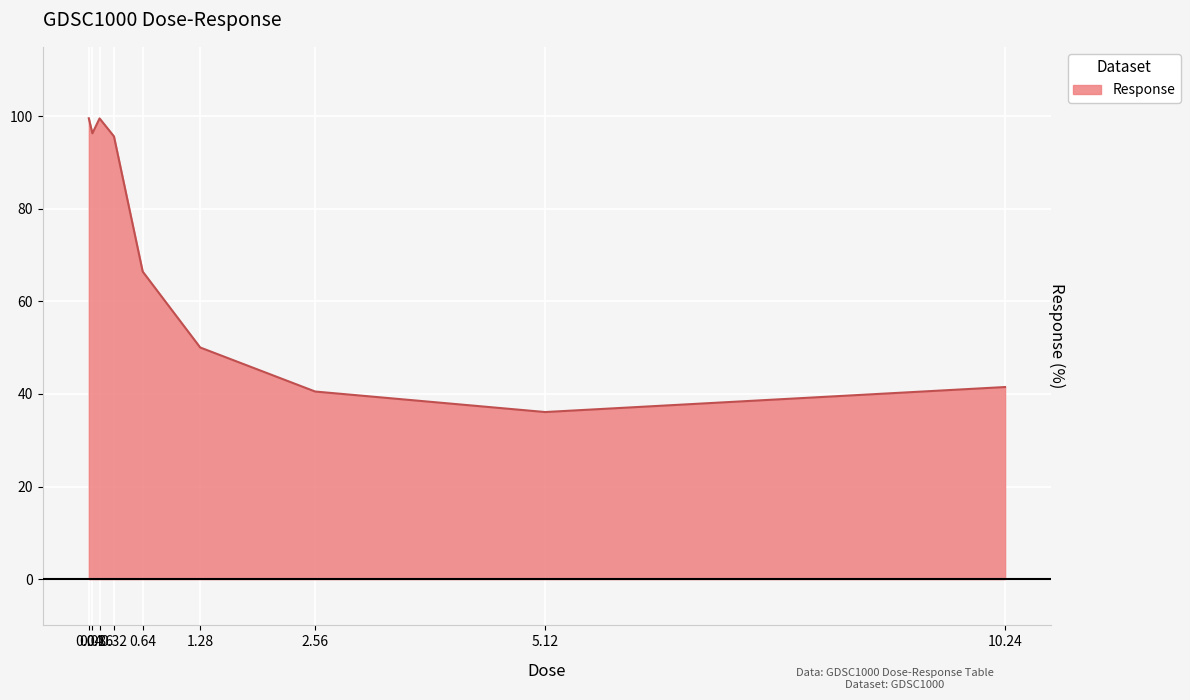

Which has a higher value, 10.24 or 0.32?

0.32